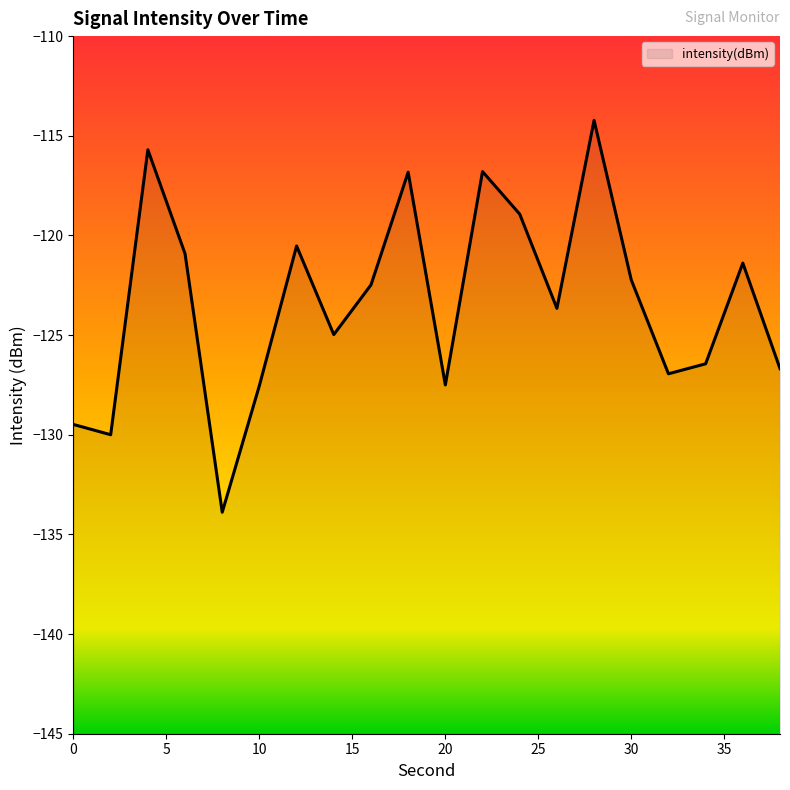

What is the average value?

-123.4